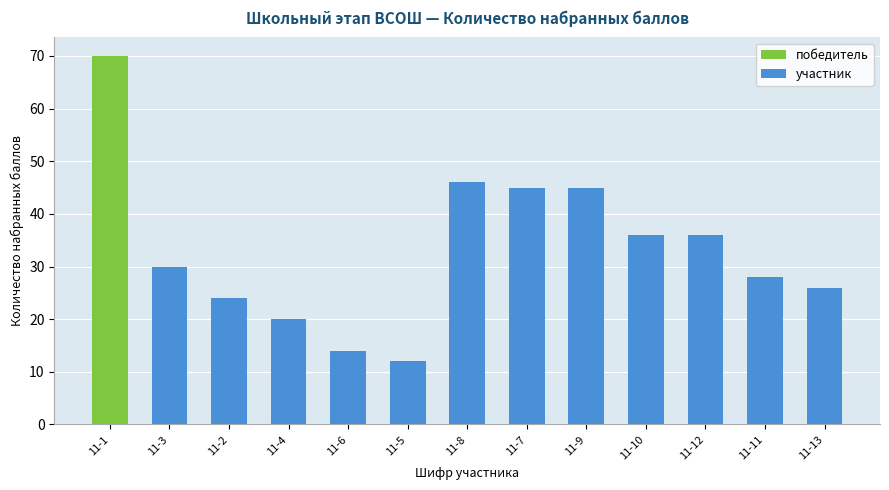

What is the lowest value of the участник series?

12